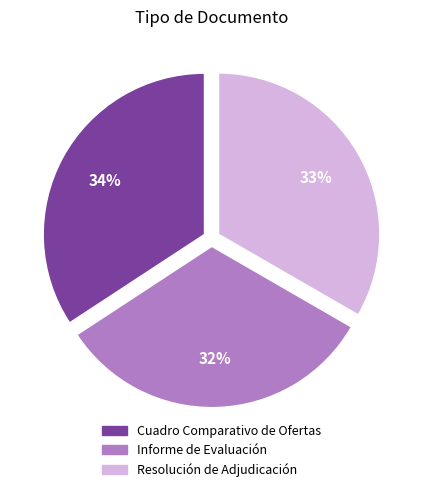

The Informe de Evaluación slice represents 19% of the pie. True or false?

False